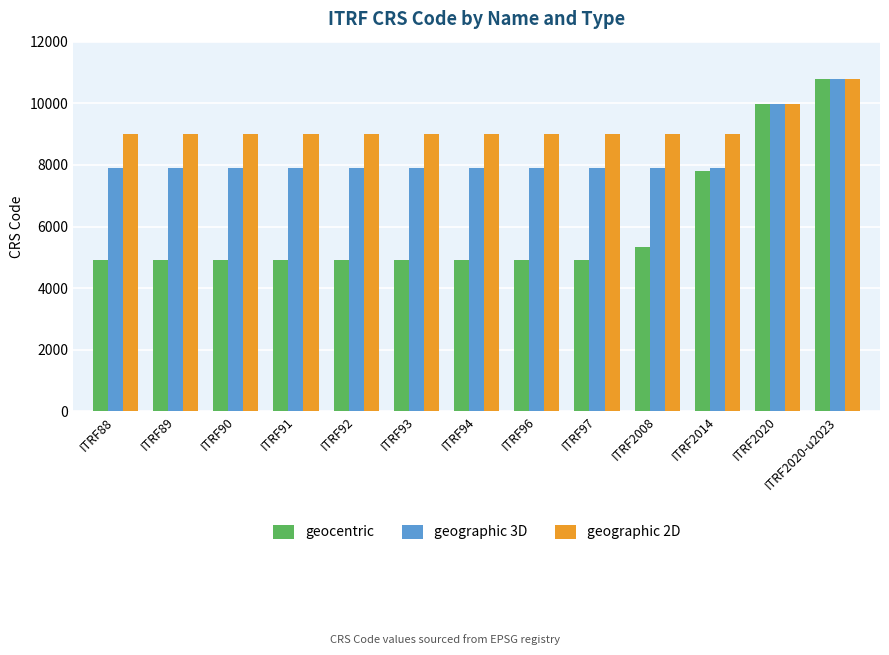

At which category does the chart reach its peak across all series?

ITRF2020-u2023